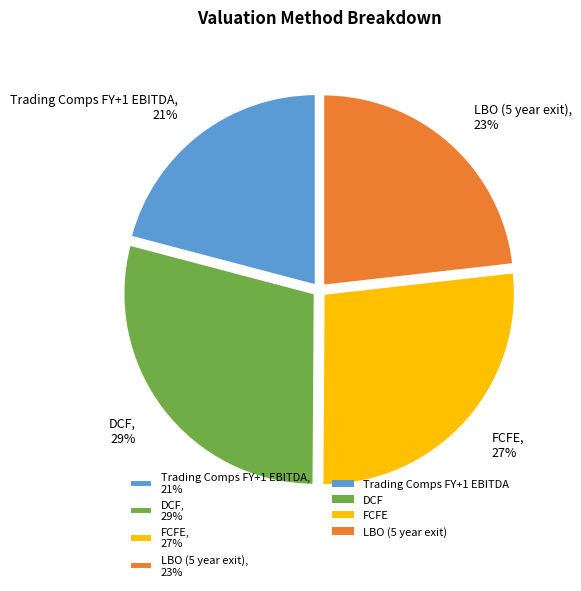

Combined, do FCFE, 27% and DCF, 29% account for over 50%?

Yes